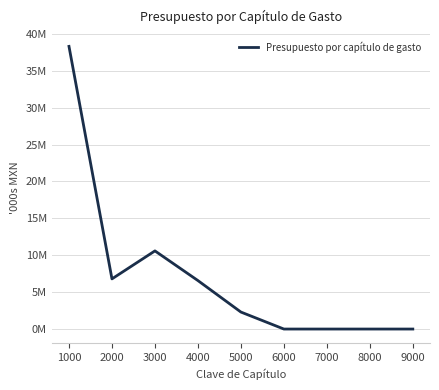

Approximately how many times larger is the value at 3000 compared to 5000?

4.6